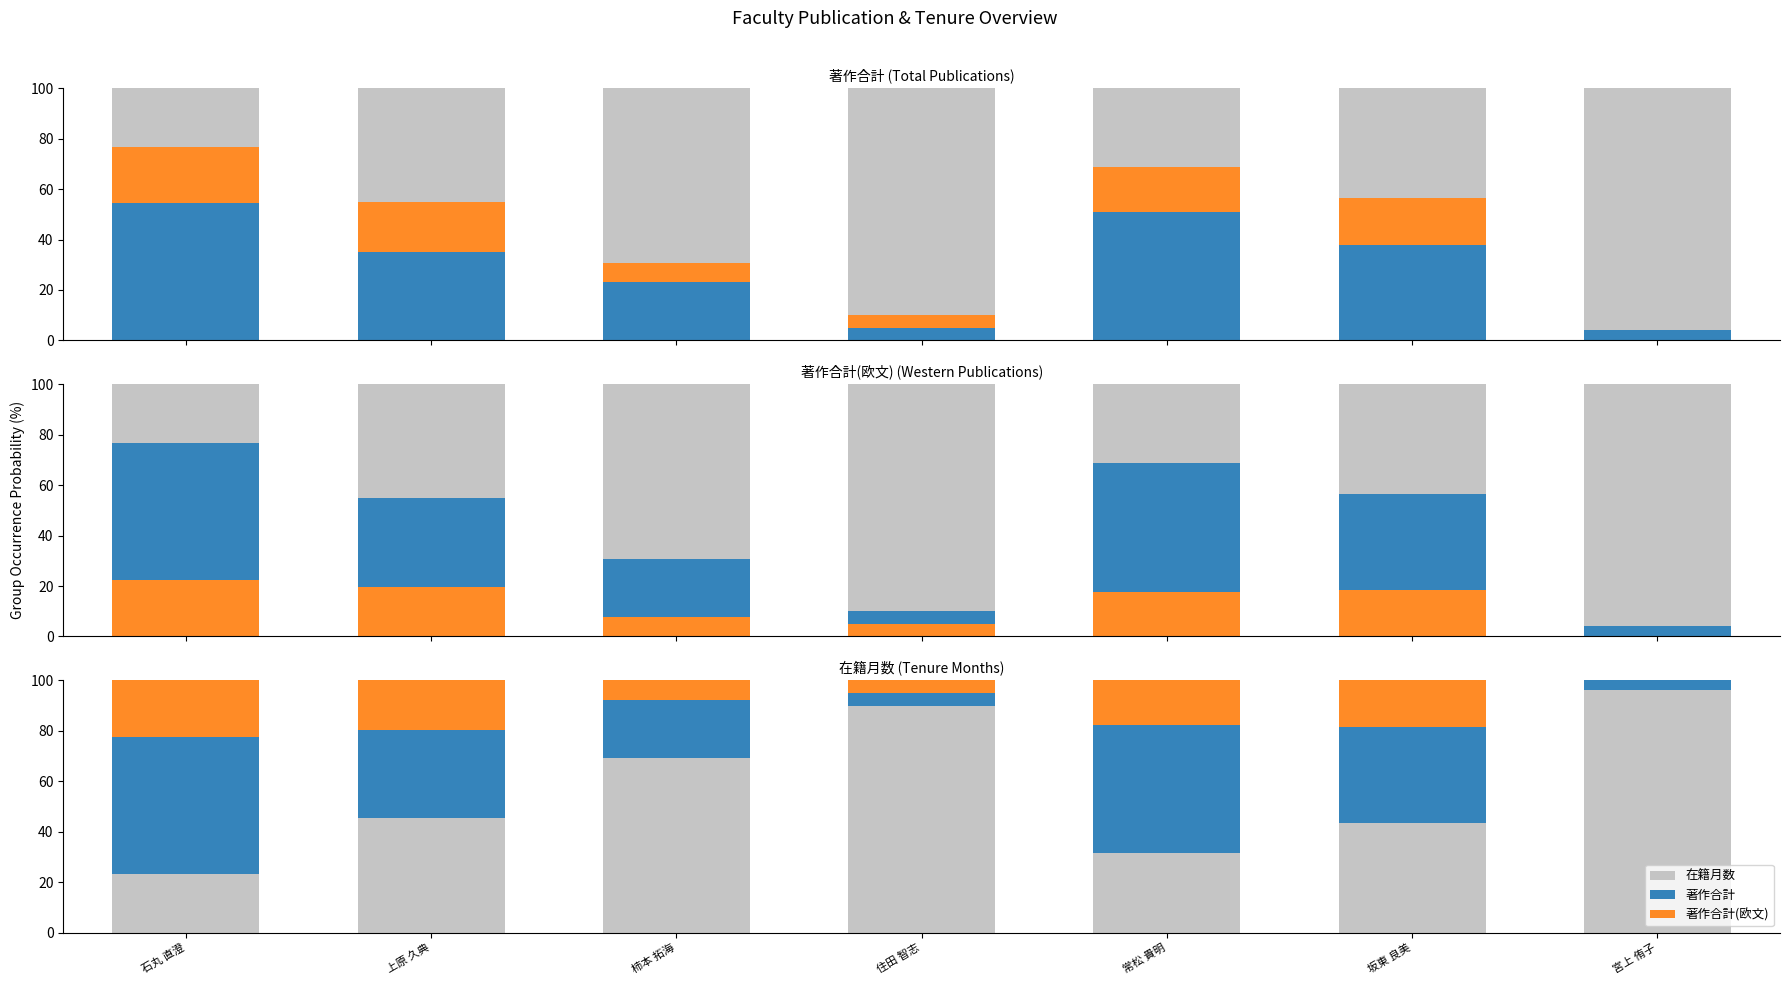

Reading left to right, list all the values displayed in this chart.

著作合計: 石丸 直澄=54.3	上原 久典=35.2	柿本 拓海=23.1	住田 智志=5.0	常松 貴明=50.9	坂東 良美=37.9	宮上 侑子=4.0
著作合計(欧文): 石丸 直澄=22.4	上原 久典=19.6	柿本 拓海=7.7	住田 智志=5.0	常松 貴明=17.7	坂東 良美=18.6	宮上 侑子=0.0
在籍月数: 石丸 直澄=23.3	上原 久典=45.3	柿本 拓海=69.2	住田 智志=90.0	常松 貴明=31.4	坂東 良美=43.5	宮上 侑子=96.0